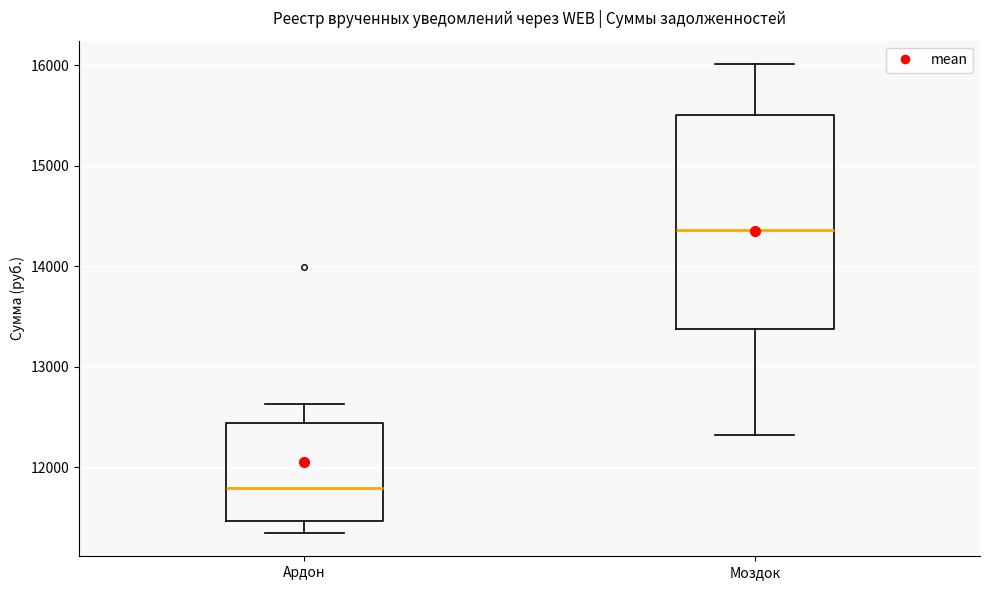

Reading left to right, read every box against the y-axis: the position of its median line, the range the box covers, and the ends of its whiskers. The values are not printed on the chart, so give them approximately, as read against the axis.

Ардон: median 11800, box 11500 to 12400, whiskers 11300 to 12600
Моздок: median 14400, box 13400 to 15500, whiskers 12300 to 16000